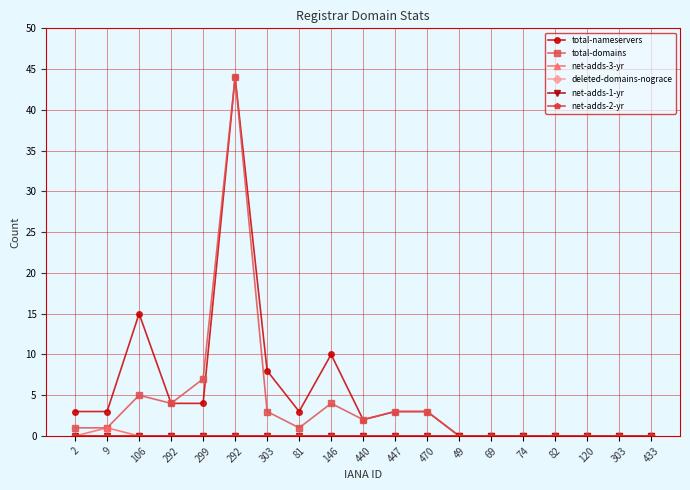

Reading right to left, what are all the values shown in this chart?

total-nameservers: 0	0	0	0	0	0	0	3	3	2	10	3	8	44	4	4	15	3	3
total-domains: 0	0	0	0	0	0	0	3	3	2	4	1	3	44	7	4	5	1	1
net-adds-3-yr: 0	0	0	0	0	0	0	0	0	0	0	0	0	0	0	0	0	1	0
deleted-domains-nograce: 0	0	0	0	0	0	0	0	0	0	0	0	0	0	0	0	0	0	0
net-adds-1-yr: 0	0	0	0	0	0	0	0	0	0	0	0	0	0	0	0	0	0	0
net-adds-2-yr: 0	0	0	0	0	0	0	0	0	0	0	0	0	0	0	0	0	0	0